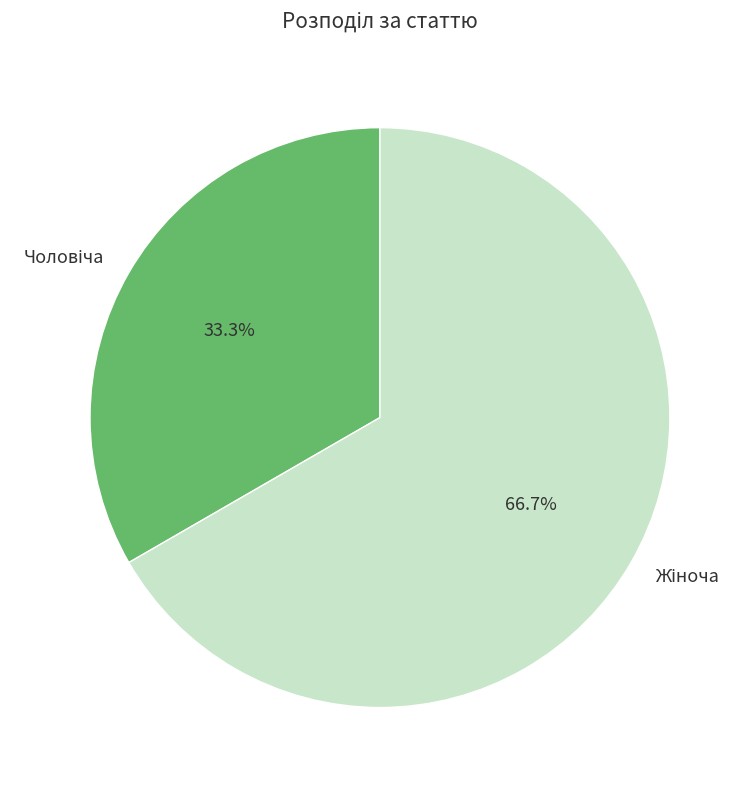

Is there any slice that represents more than half of the pie?

Yes